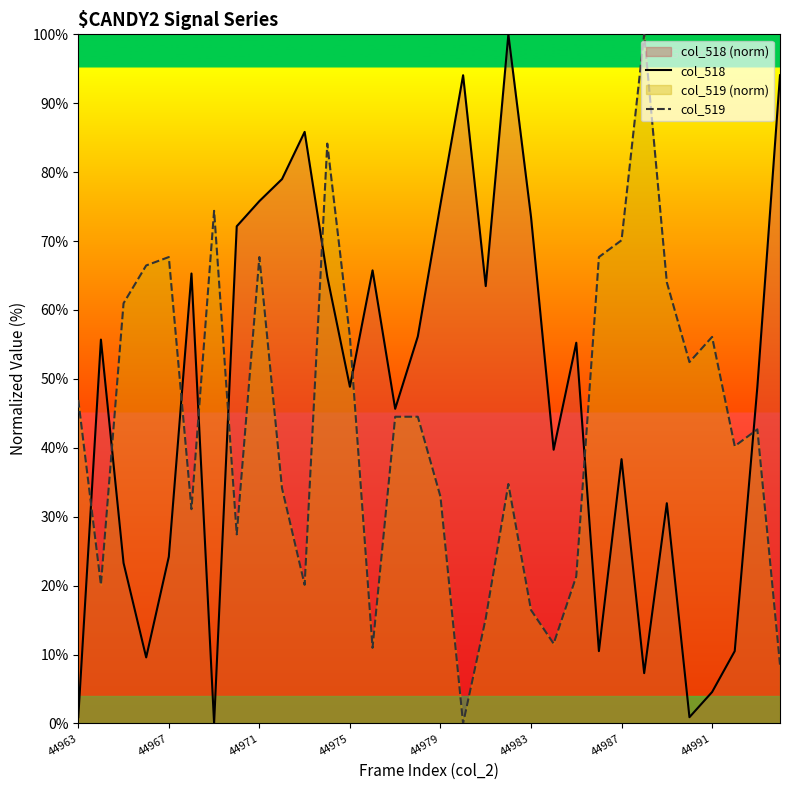

Which series has the largest total across all categories?

col_518